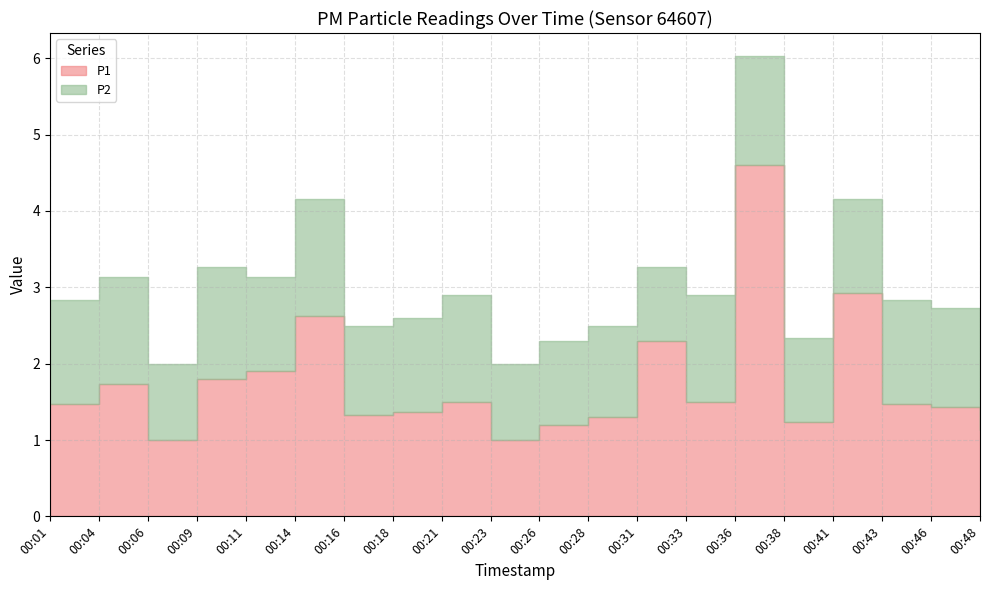

Which series has the widest spread of values?

P1